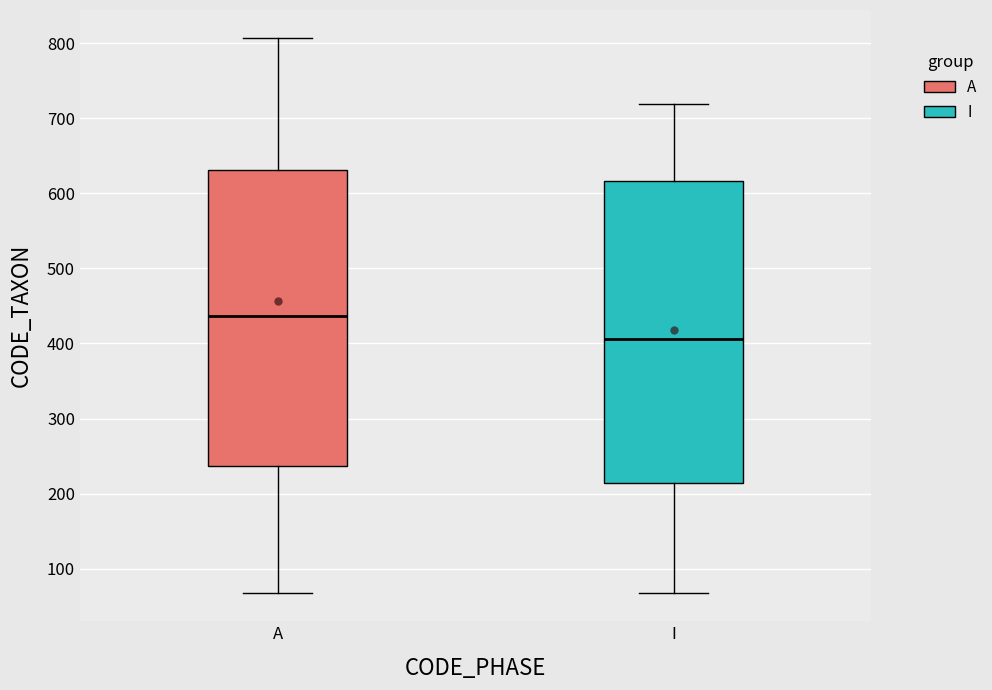

Reading left to right, transcribe this box plot: for each box, give where its median line is, the range the box spans, and where its two whiskers end, as read against the y-axis. The values are not printed on the chart, so give them approximately, as read against the axis.

A: median 440, box 240 to 630, whiskers 70 to 810
I: median 410, box 210 to 620, whiskers 70 to 720